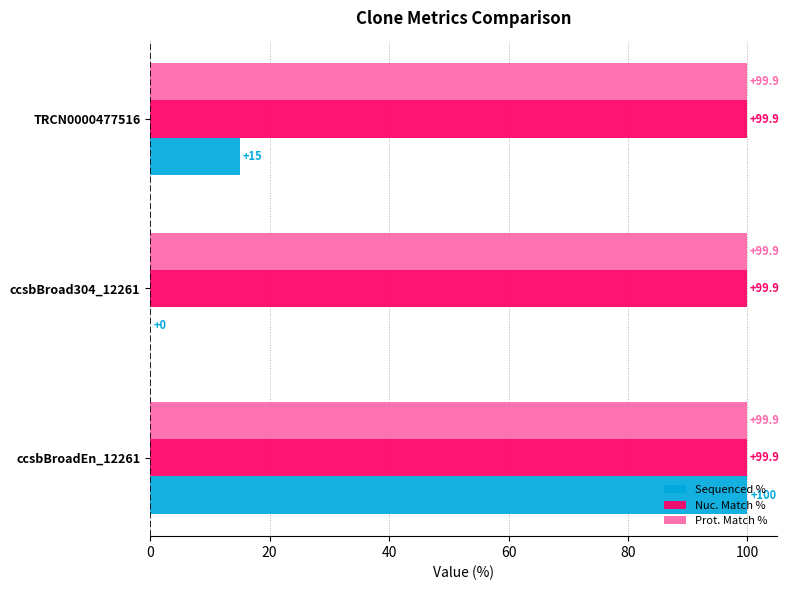

What is the total value across all series at ccsbBroad304_12261?

199.8